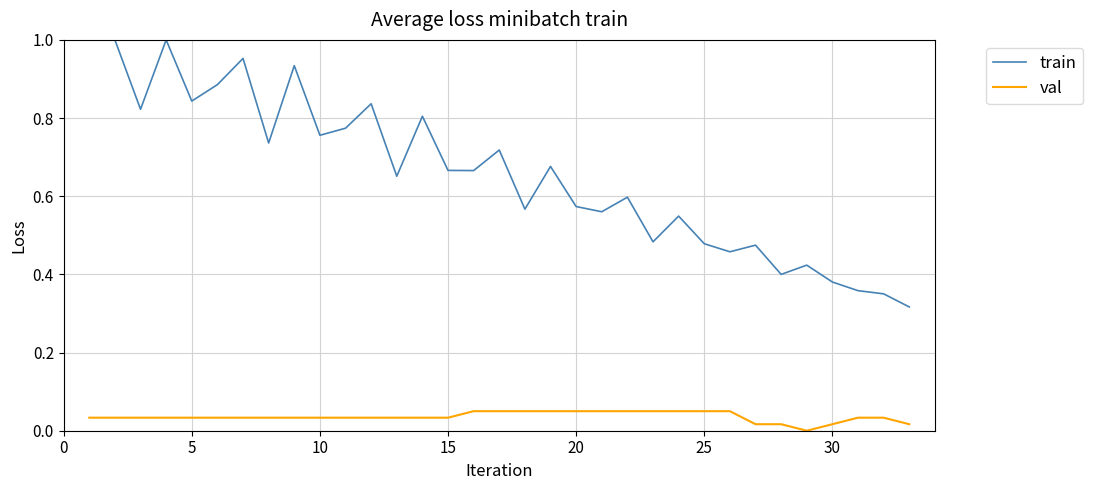

Which series has the largest range (max minus min)?

train